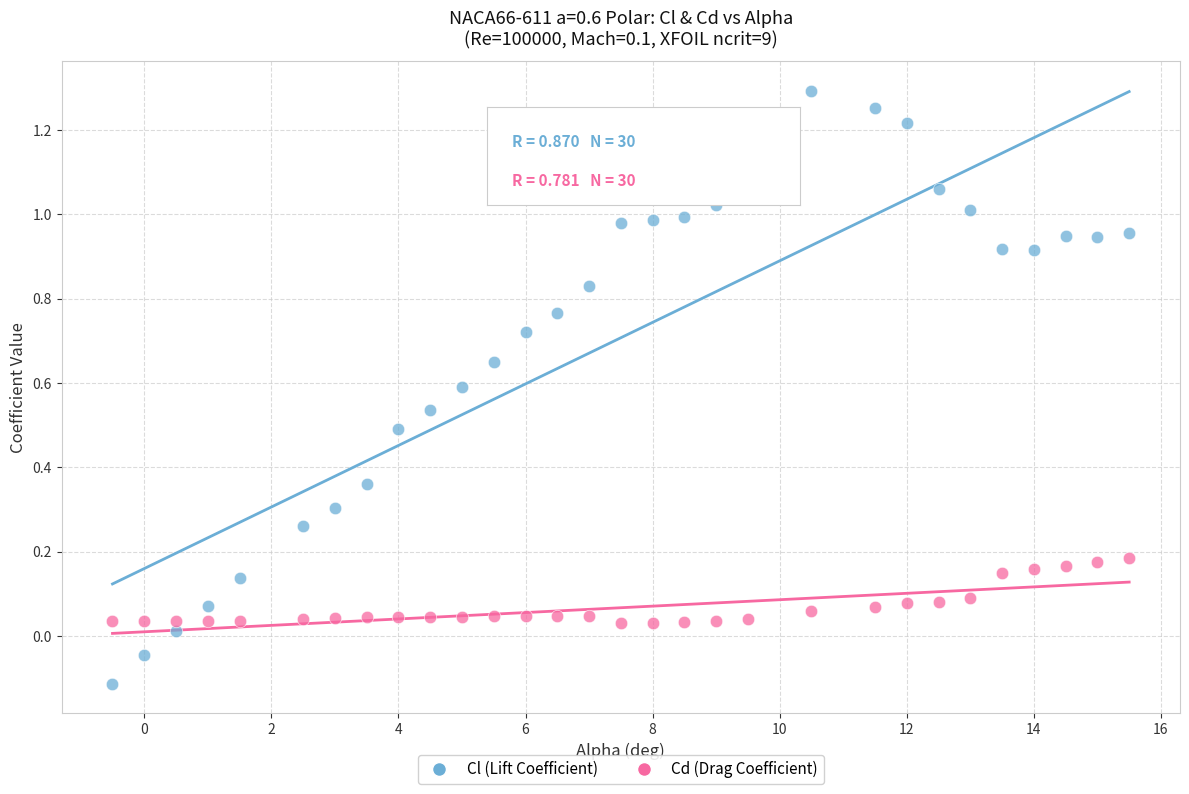

What are all the series names shown in the legend?

Cl (Lift Coefficient), Cd (Drag Coefficient)